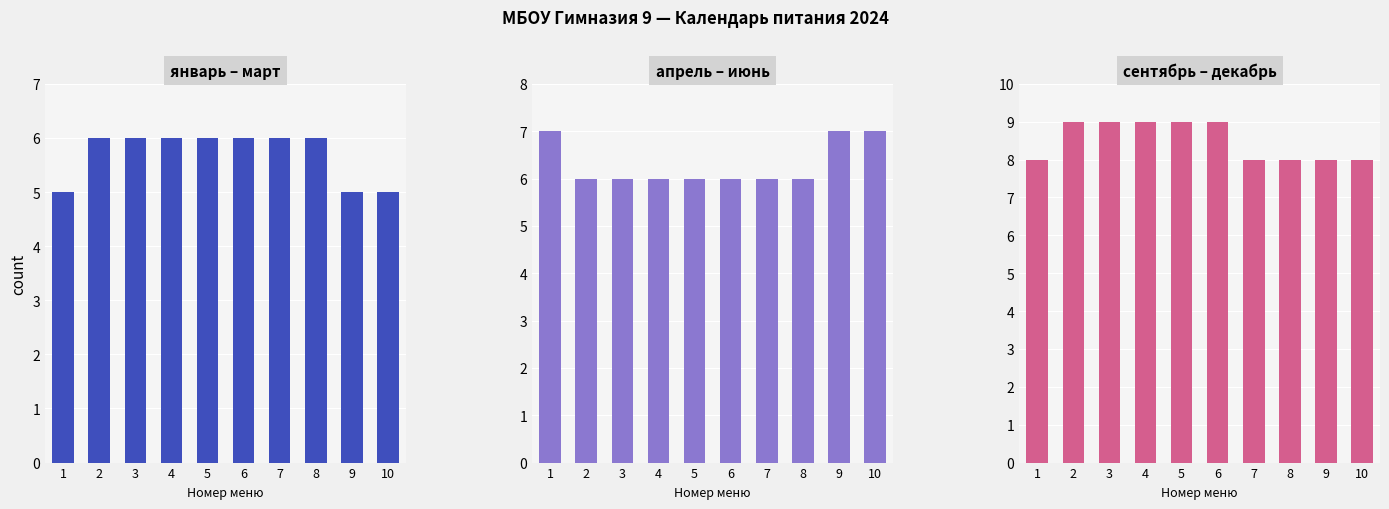

Is the value of январь – март at 2 greater than the value of апрель – июнь at 7?

No